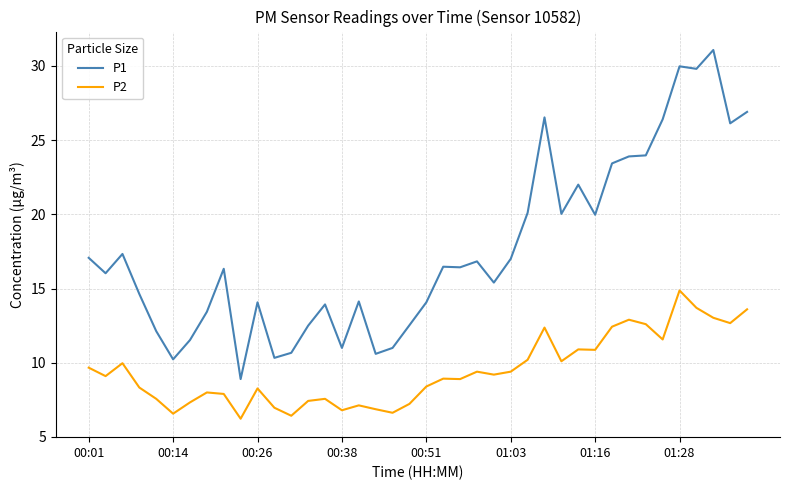

Count the number of categories in the chart.

40